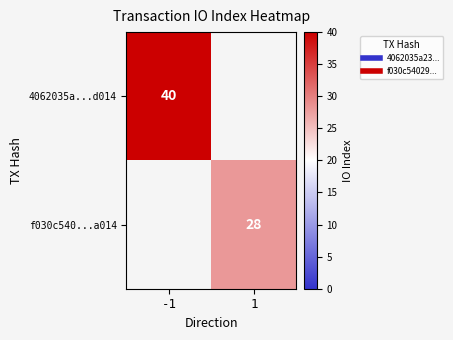

What is the minimum value shown in the chart?

28.0